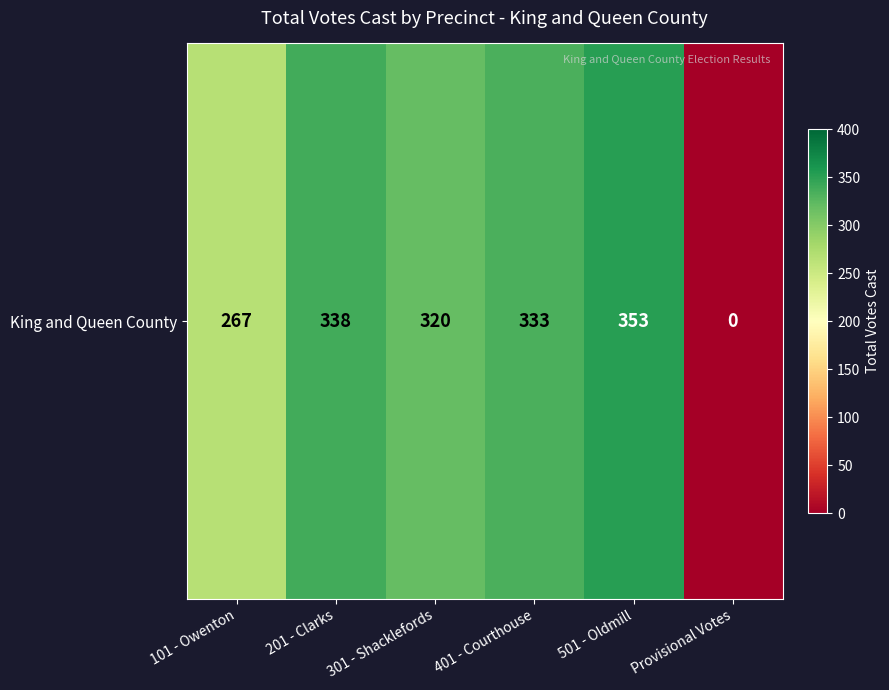

Reading right to left, list all the values displayed in this chart.

Provisional Votes=0	501 - Oldmill=353	401 - Courthouse=333	301 - Shacklefords=320	201 - Clarks=338	101 - Owenton=267